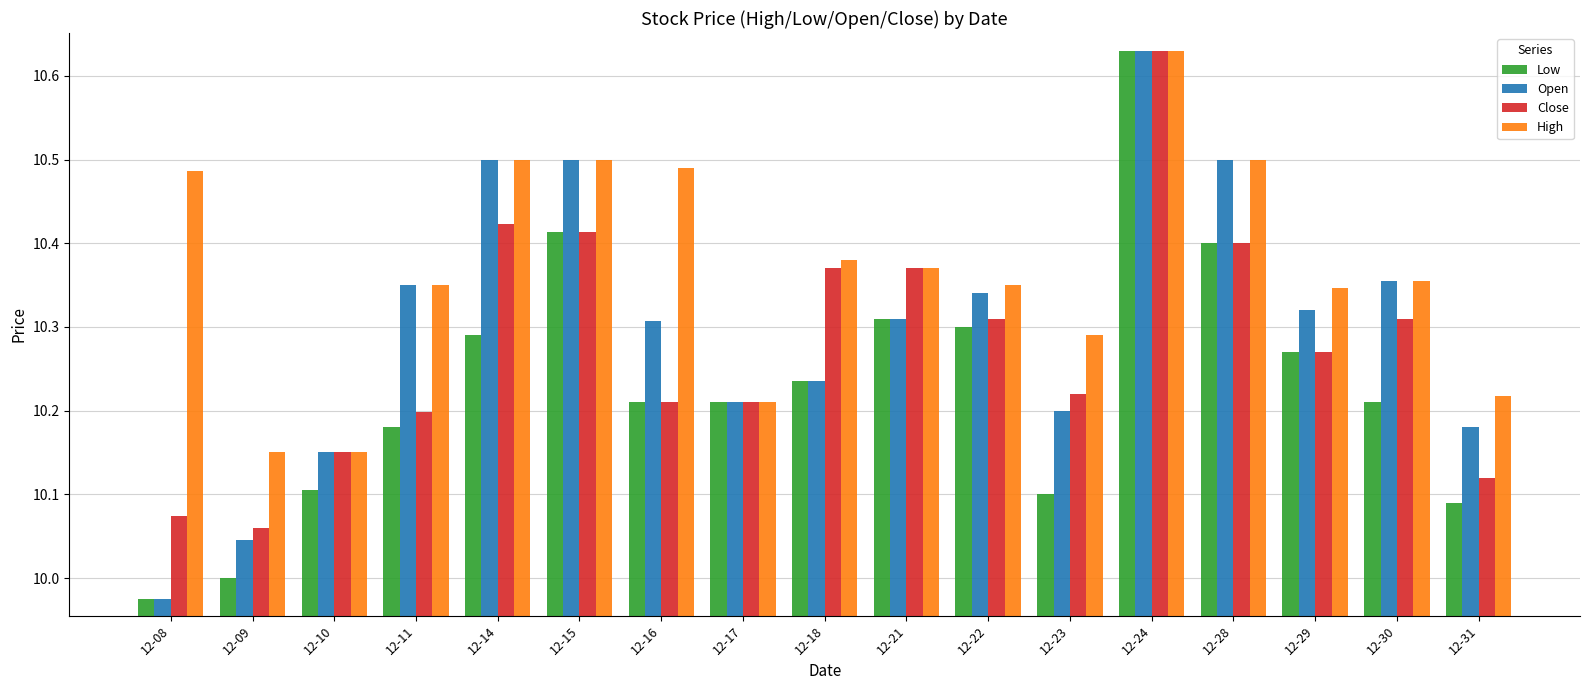

At which label does Close reach its peak?

12-24